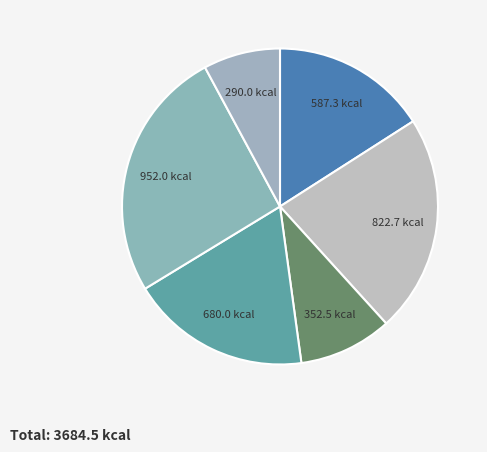

How many slices are in this pie chart?

6